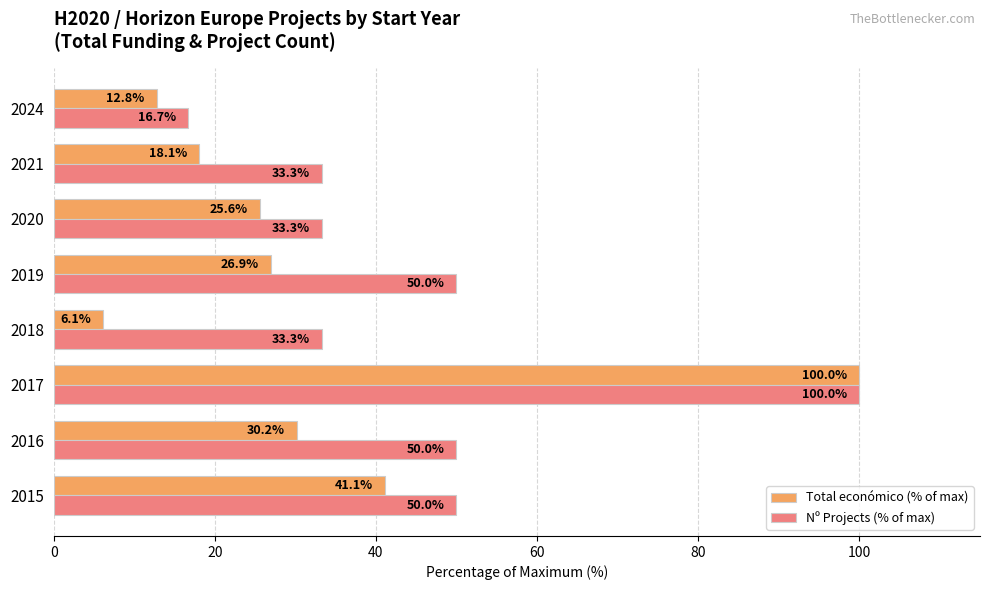

How many distinct data groups are displayed?

2